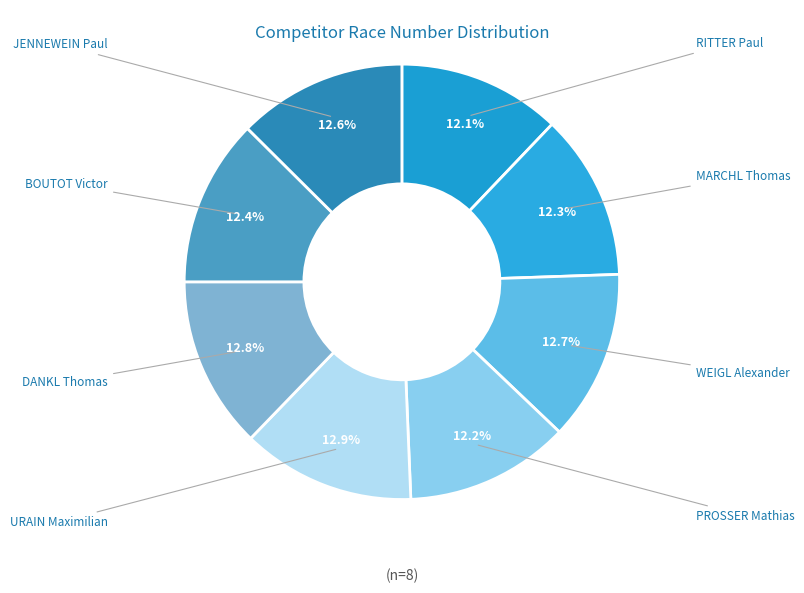

Does any single category account for the majority?

No